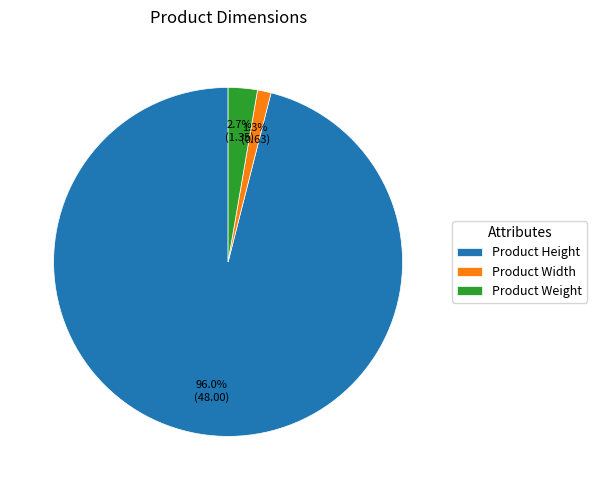

Is the sum of Product Width and Product Weight greater than half?

No